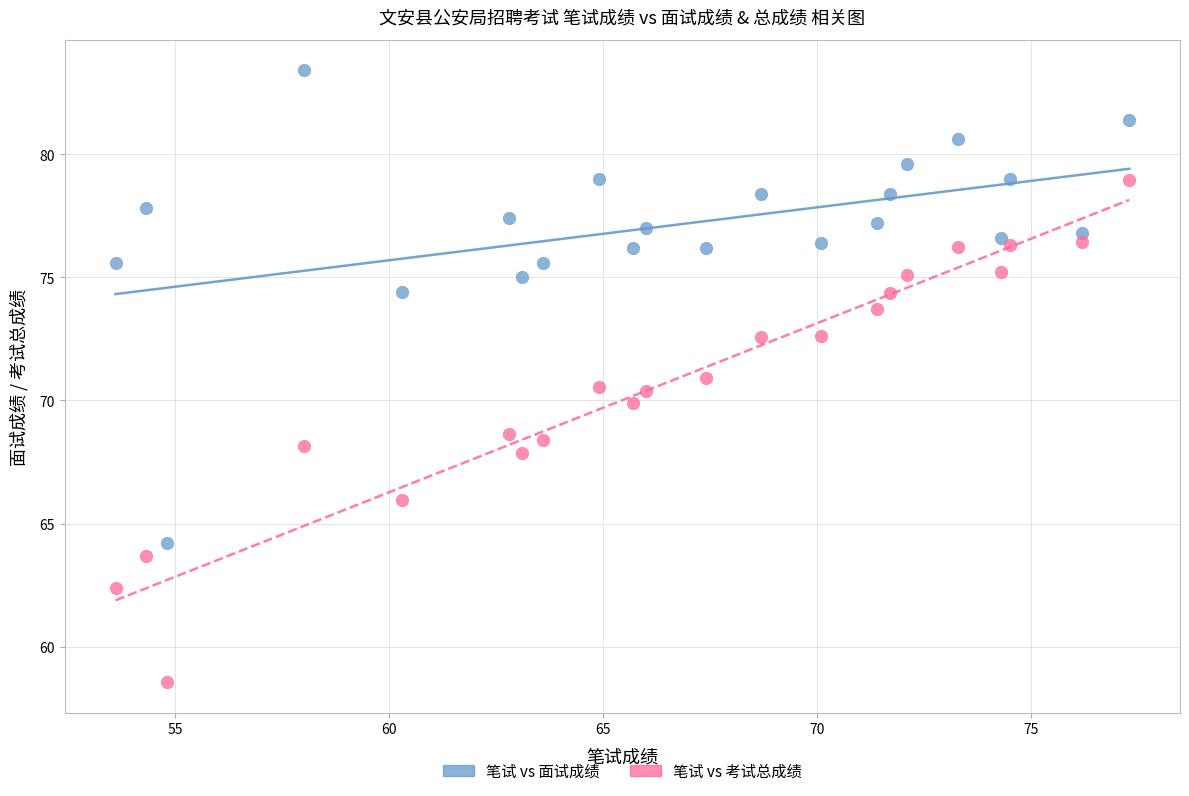

Across all data points, what is the range of X values (max minus min)?

23.7